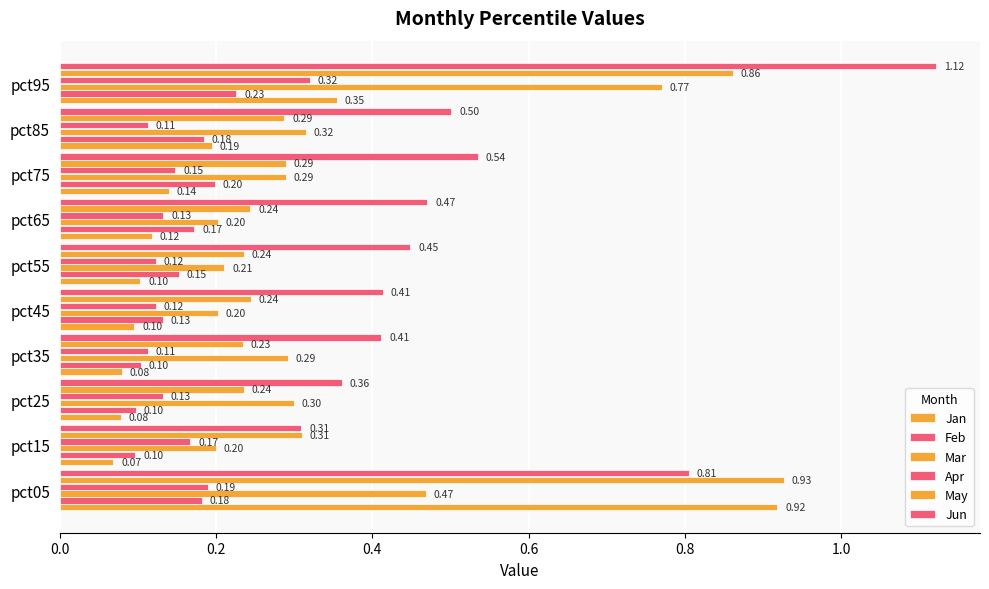

How many data points does each series have?

10